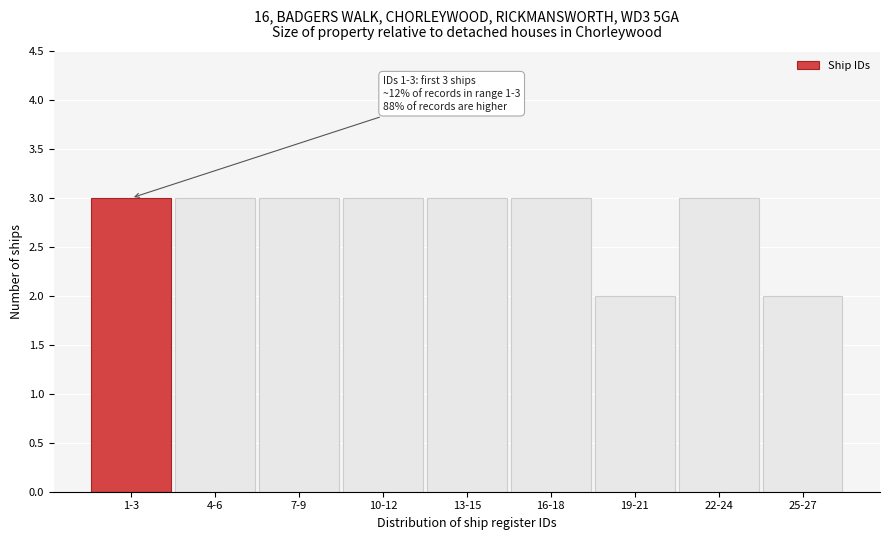

Reading left to right, list all the values displayed in this chart.

3	3	3	3	3	3	2	3	2